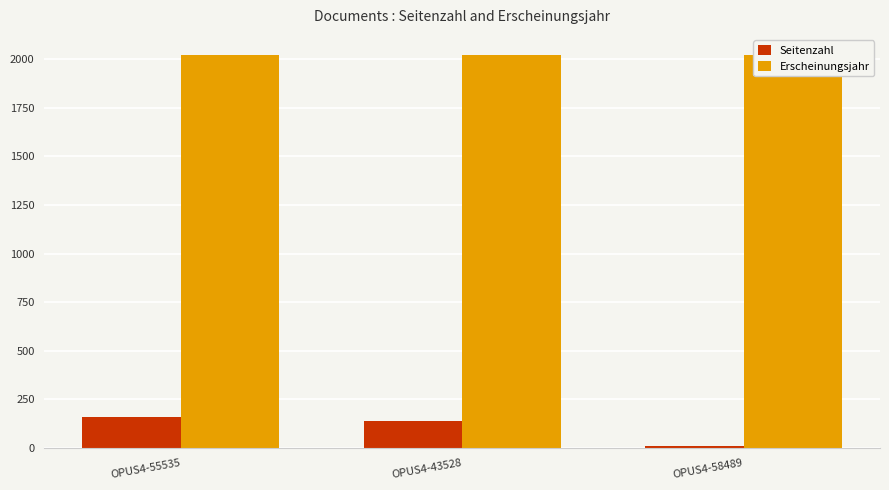

What is the minimum value for Seitenzahl?

10